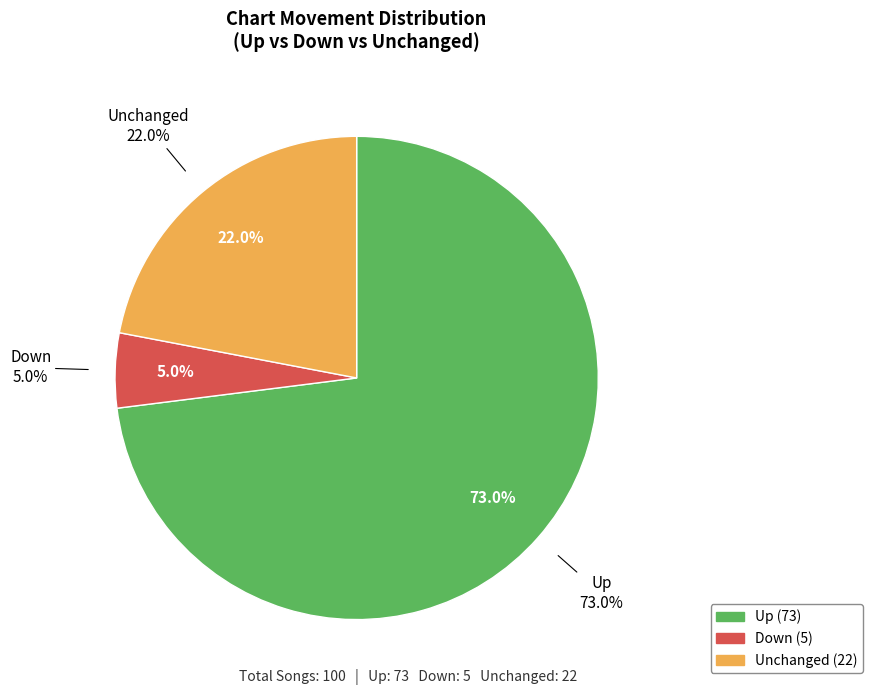

How many segments does this pie chart have?

3